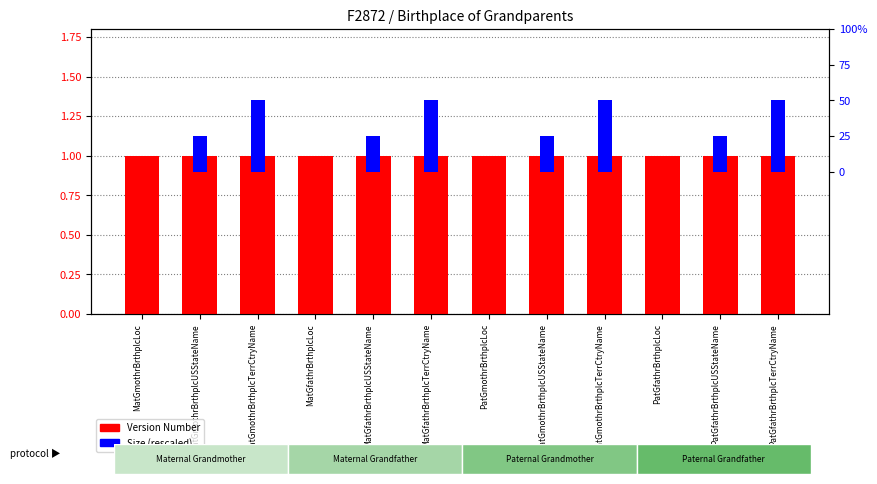

What position from the right is MatGfathrBrthplcUSStateName?

8